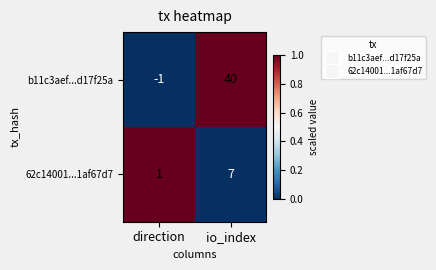

Where is b11c3aef...d17f25a nearest to the value 19?

direction